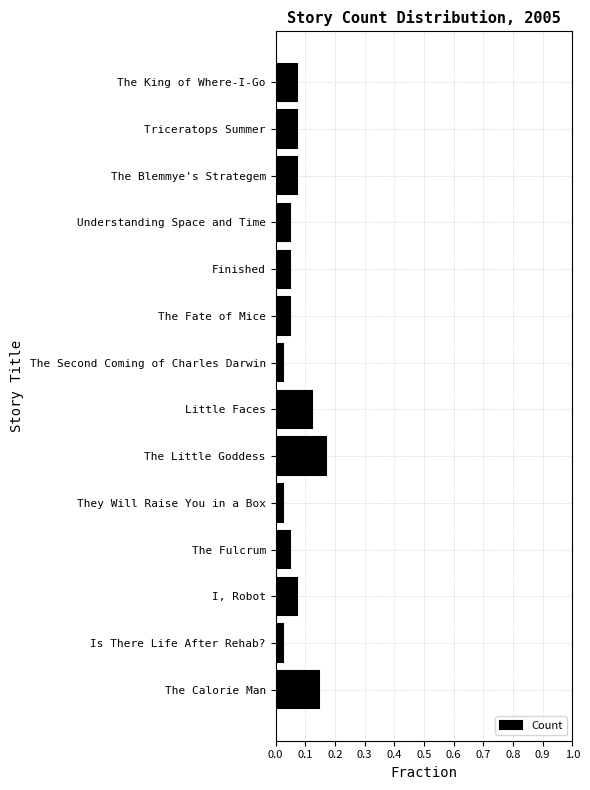

What is the label of the 10th bar from the bottom?

Finished